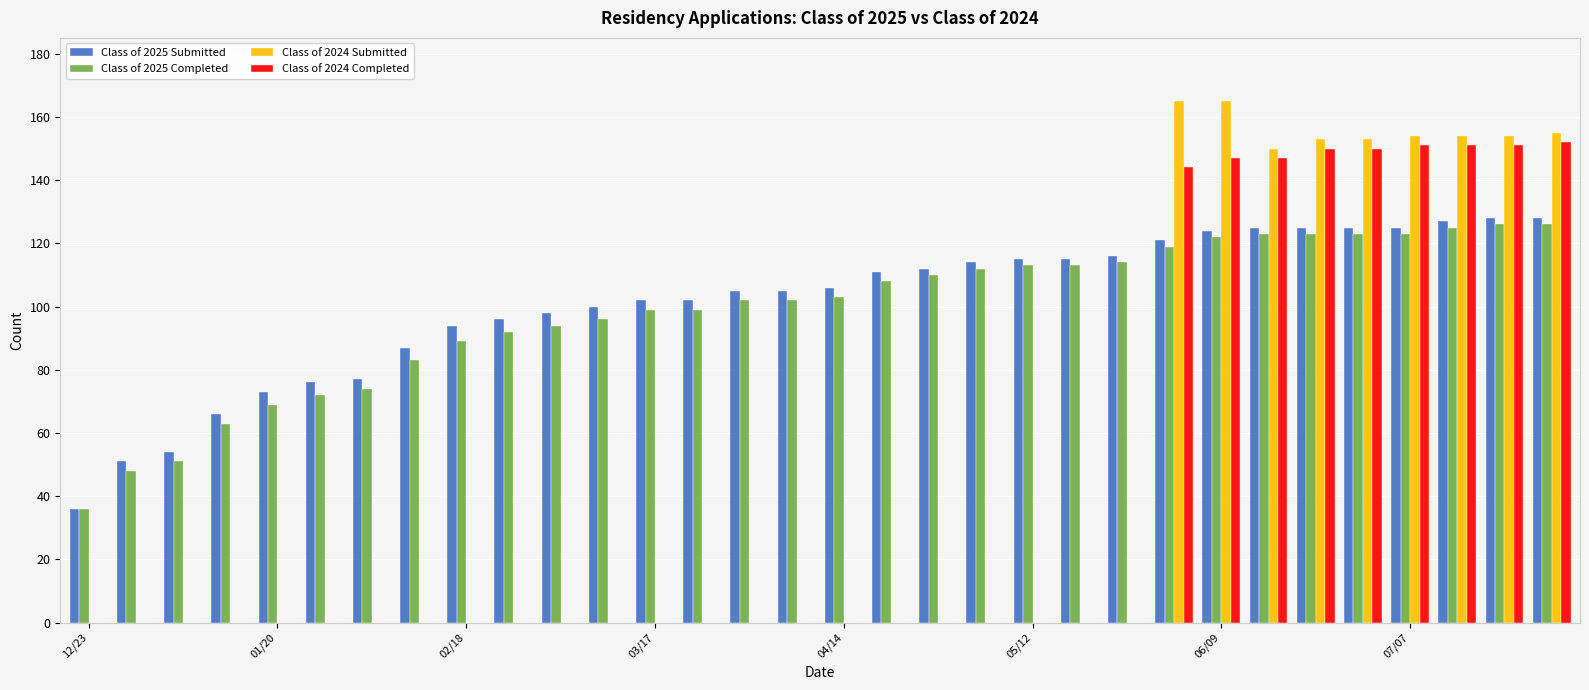

What is the highest value of the Class of 2025 Submitted series?

128